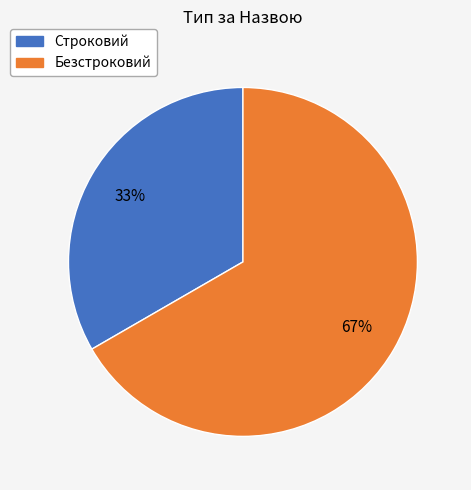

Rank the categories by value from highest to lowest.

Безстроковий, Строковий